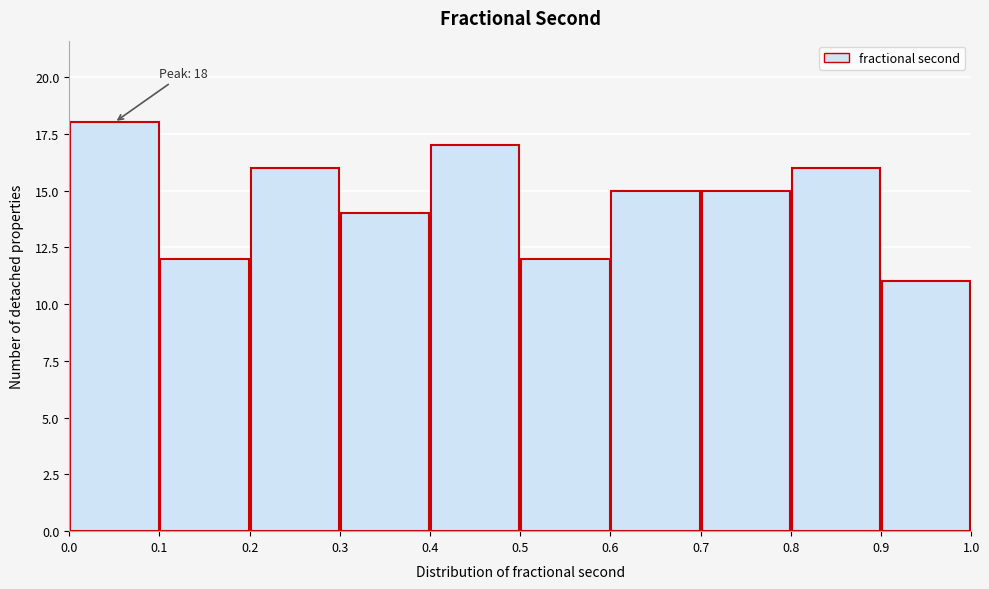

Which range on the x-axis has the tallest bar?

0.0 to 0.1